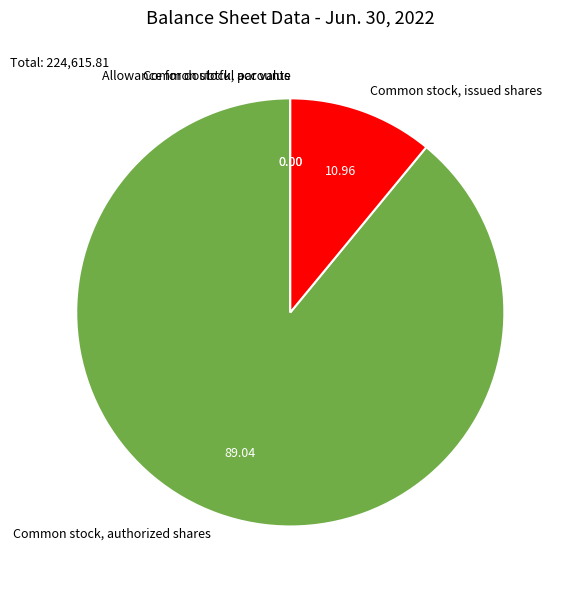

Combined, do Common stock, authorized shares and Common stock, issued shares account for over 50%?

Yes